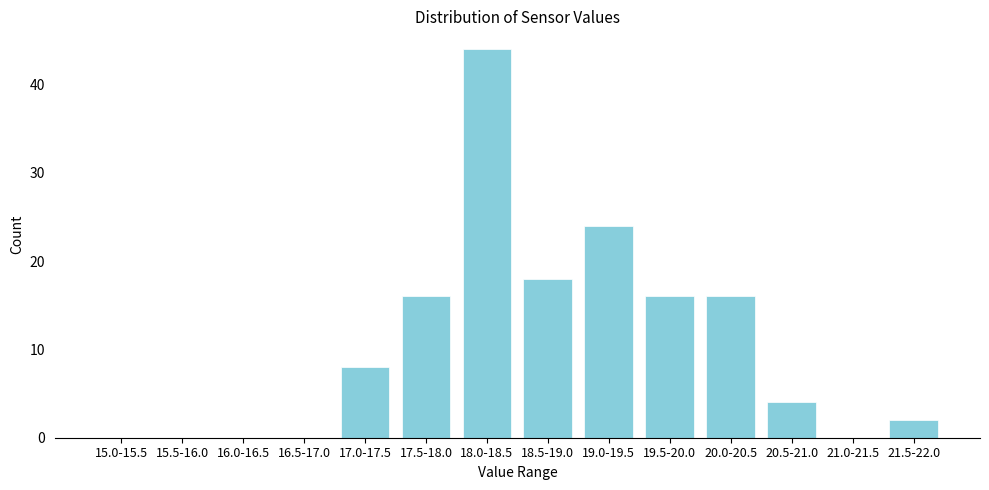

Reading left to right, extract all data points from this chart.

15.0-15.5=0	15.5-16.0=0	16.0-16.5=0	16.5-17.0=0	17.0-17.5=8	17.5-18.0=16	18.0-18.5=44	18.5-19.0=18	19.0-19.5=24	19.5-20.0=16	20.0-20.5=16	20.5-21.0=4	21.0-21.5=0	21.5-22.0=2